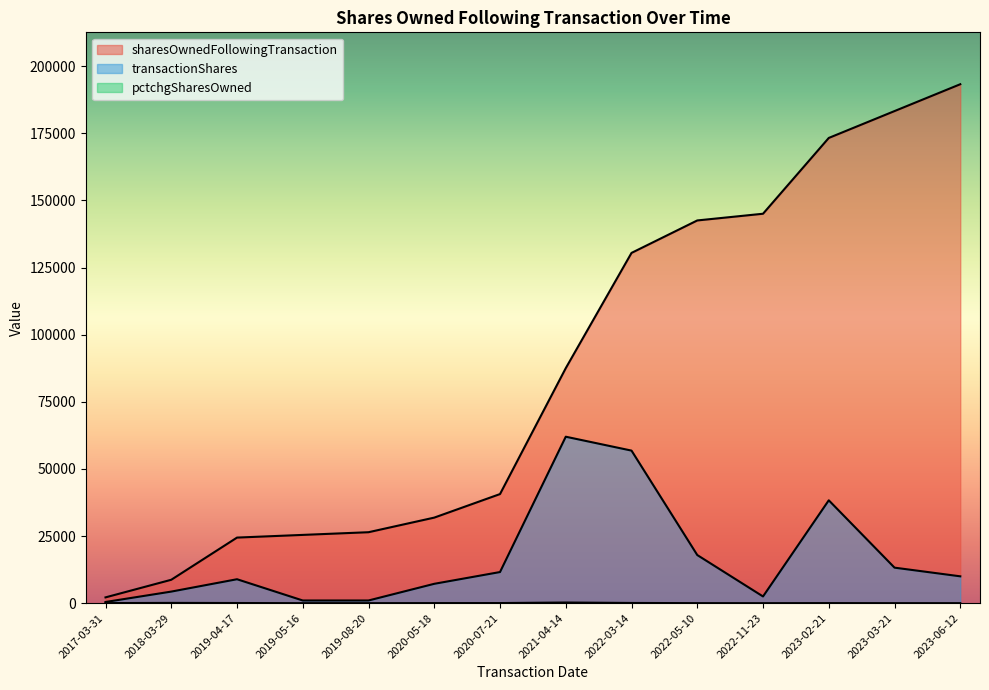

What is the total value across all series at 2019-08-20?

27434